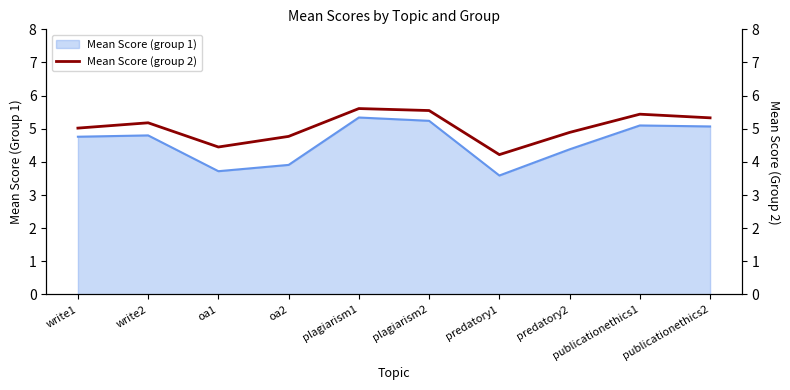

Where does the Mean Score (group 1) series first go above 4?

write1